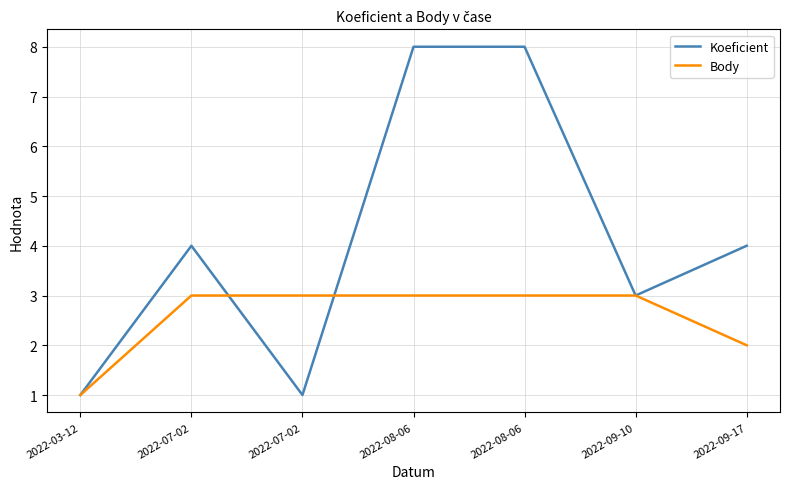

Reading left to right, list all the values displayed in this chart.

Koeficient: 2022-03-12=1	2022-07-02=4	2022-07-02=1	2022-08-06=8	2022-08-06=8	2022-09-10=3	2022-09-17=4
Body: 2022-03-12=1	2022-07-02=3	2022-07-02=3	2022-08-06=3	2022-08-06=3	2022-09-10=3	2022-09-17=2